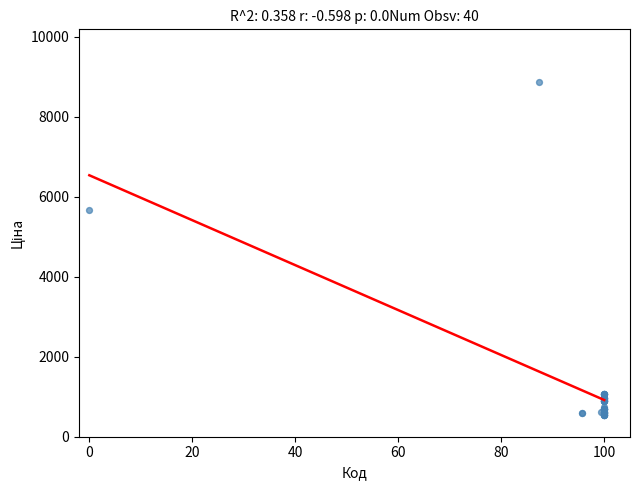

What Y value in the scatter plot is closest to 4693?

5673.8